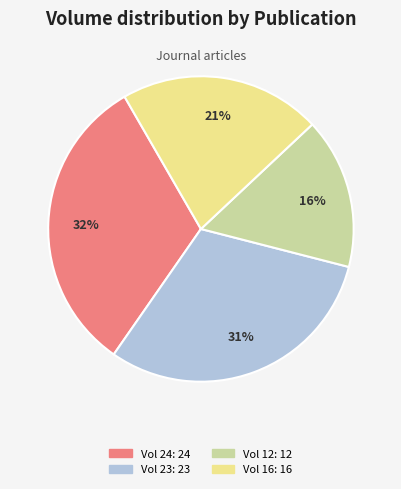

To the nearest percent, what is the difference between the largest and smallest slice percentages?

16%